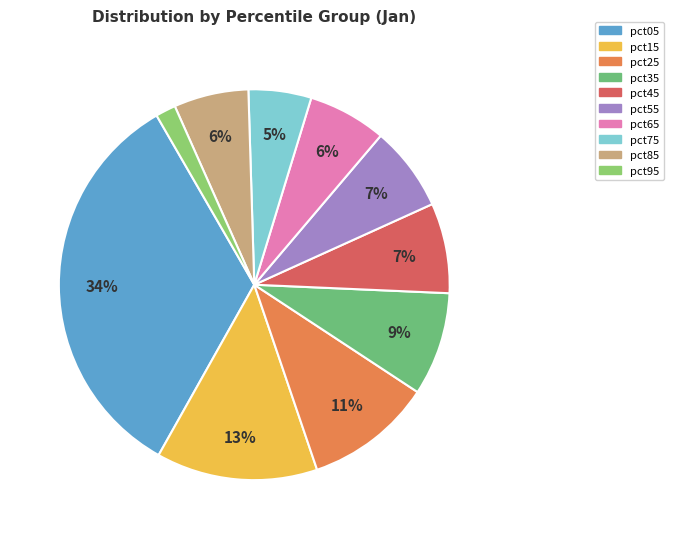

Between pct75 and pct85, which is larger?

pct85